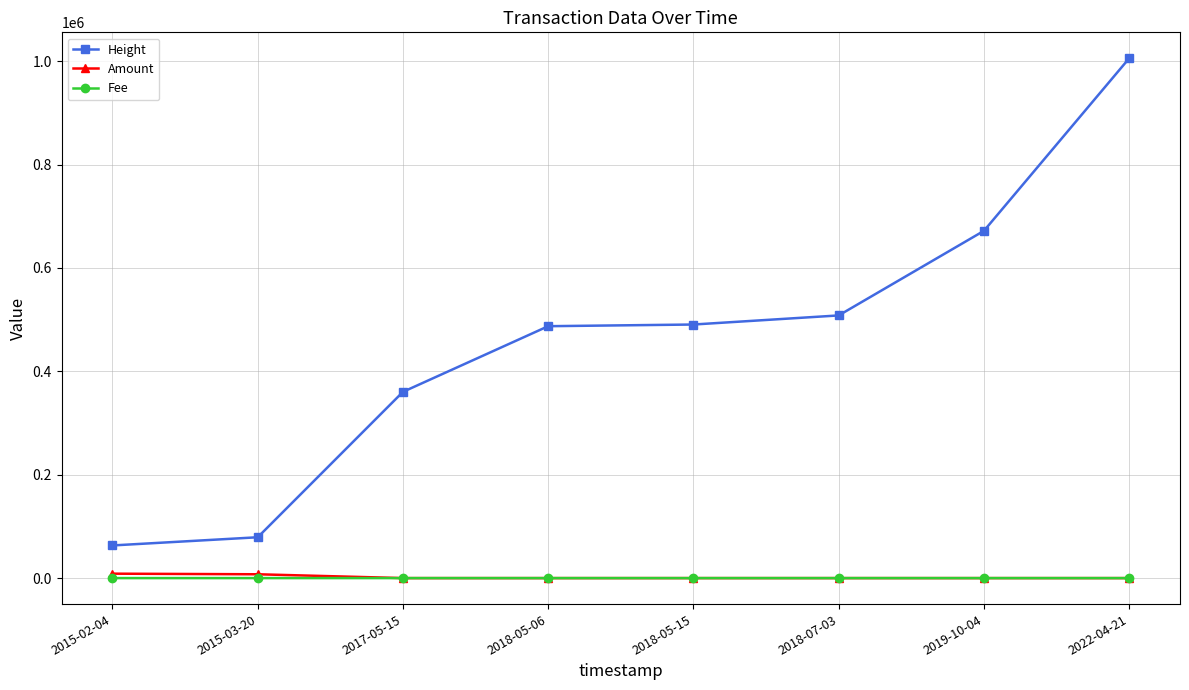

What is the label of the 8th point from the left?

2022-04-21